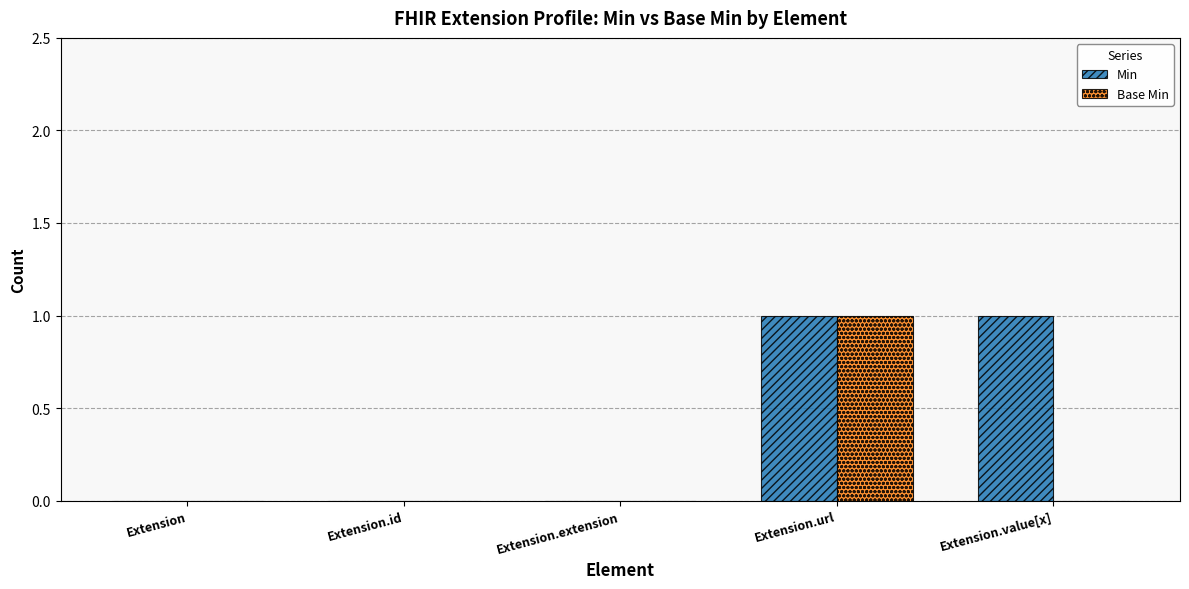

The value of Base Min at Extension.value[x] is 0. True or false?

True